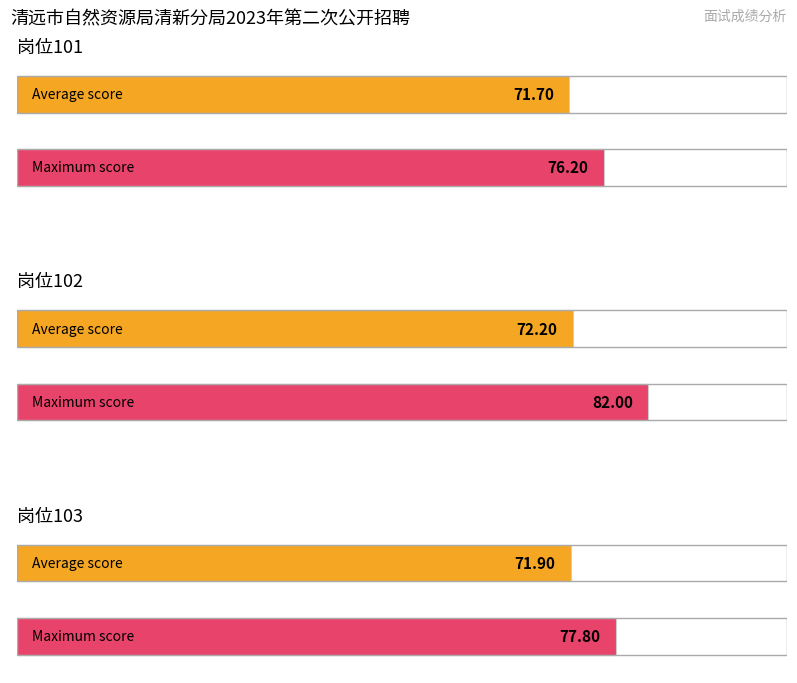

Are the bars grouped side by side (vs. stacked)?

No